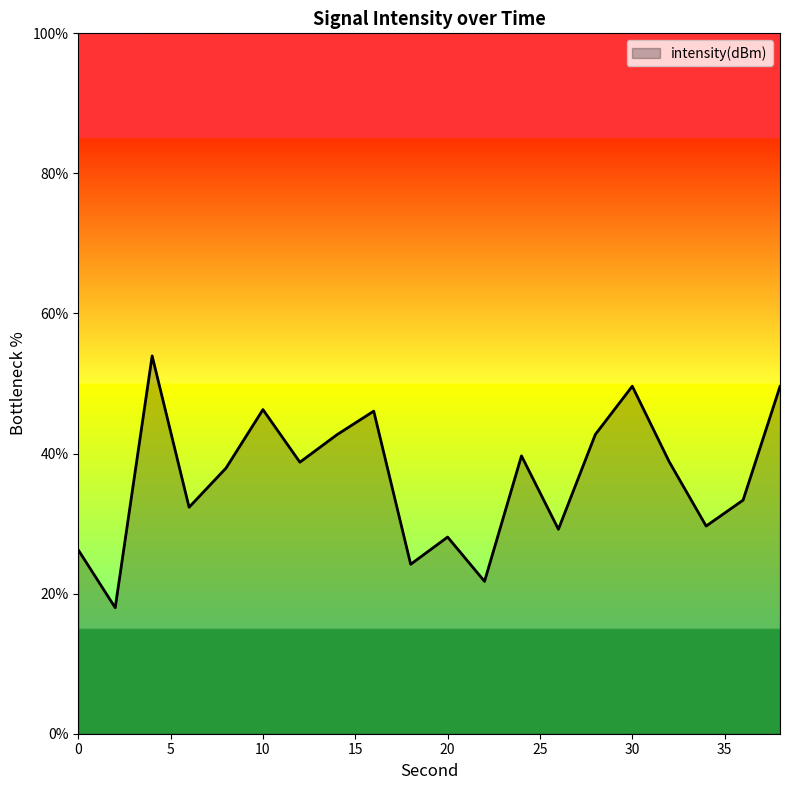

What is the greatest value displayed?

53.9